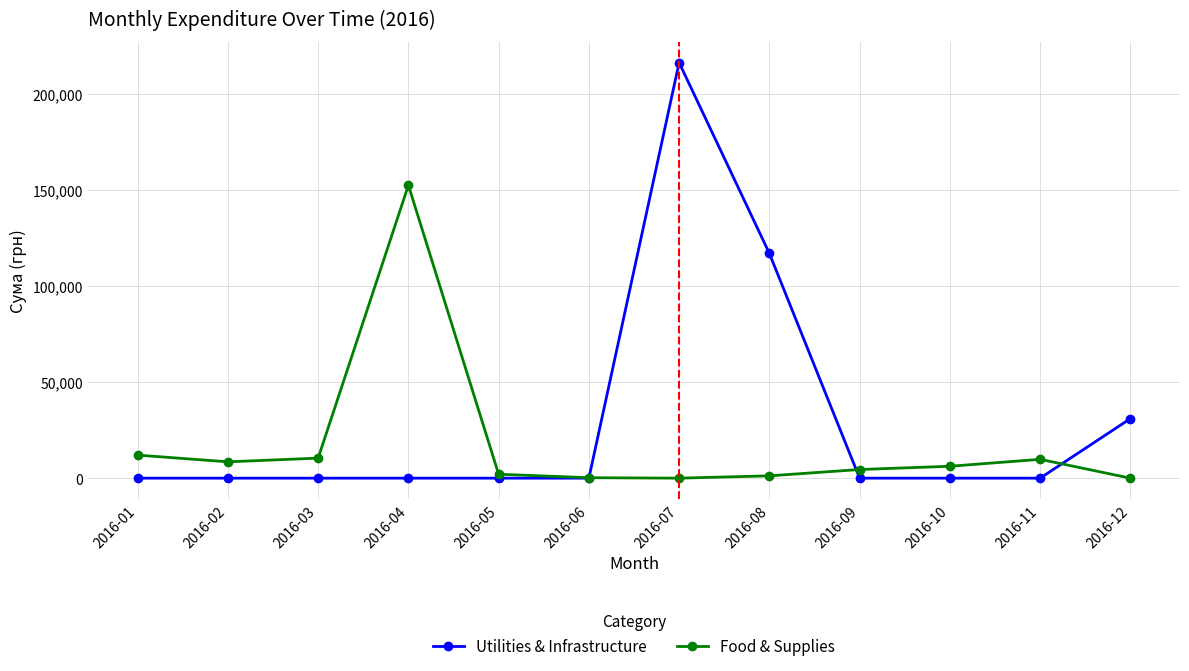

How many data points in Utilities & Infrastructure are above 0?

3